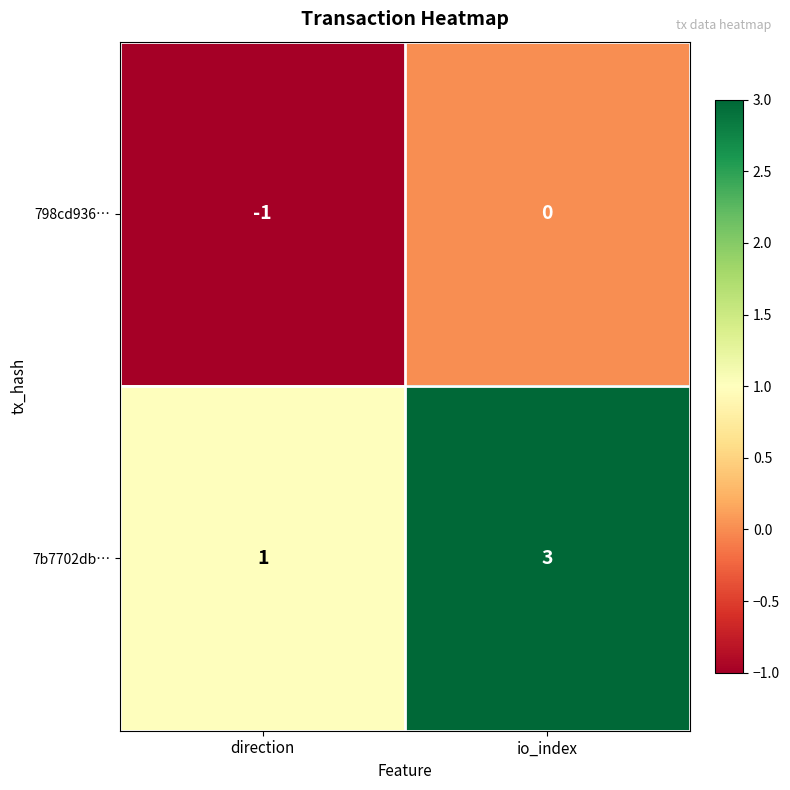

At which label is 7b7702db… closest to 2?

direction